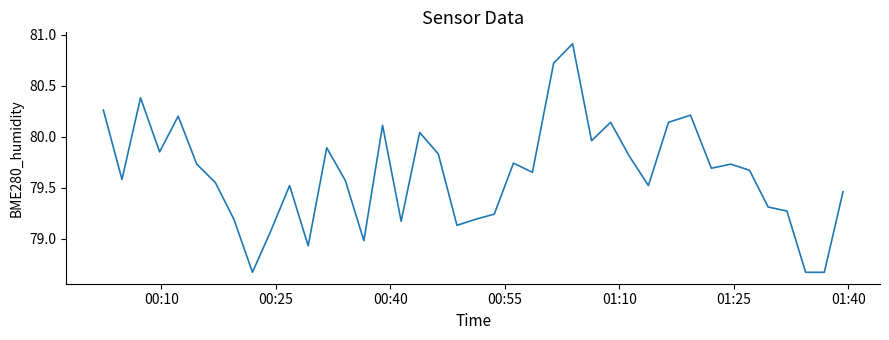

What is the maximum value shown in the chart?

80.9